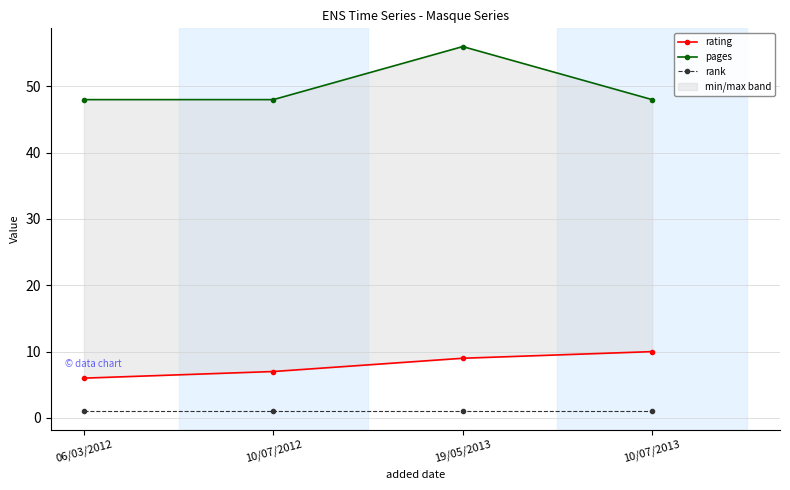

True or false: rank and rating cross at least once.

False